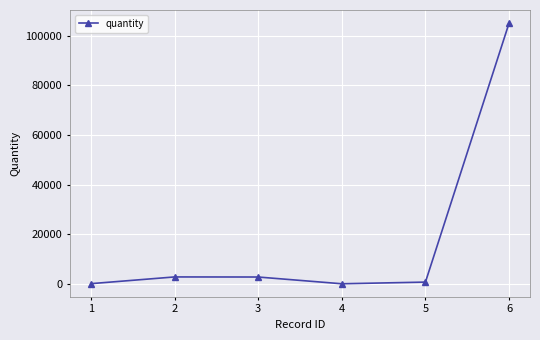

How many interior local valleys (lower than both neighbors) does the data have?

1